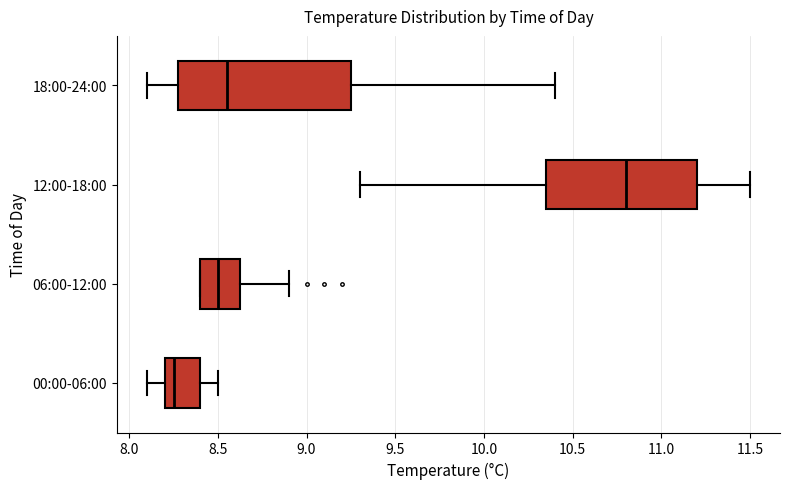

Which box's median line is the furthest to the right?

12:00-18:00